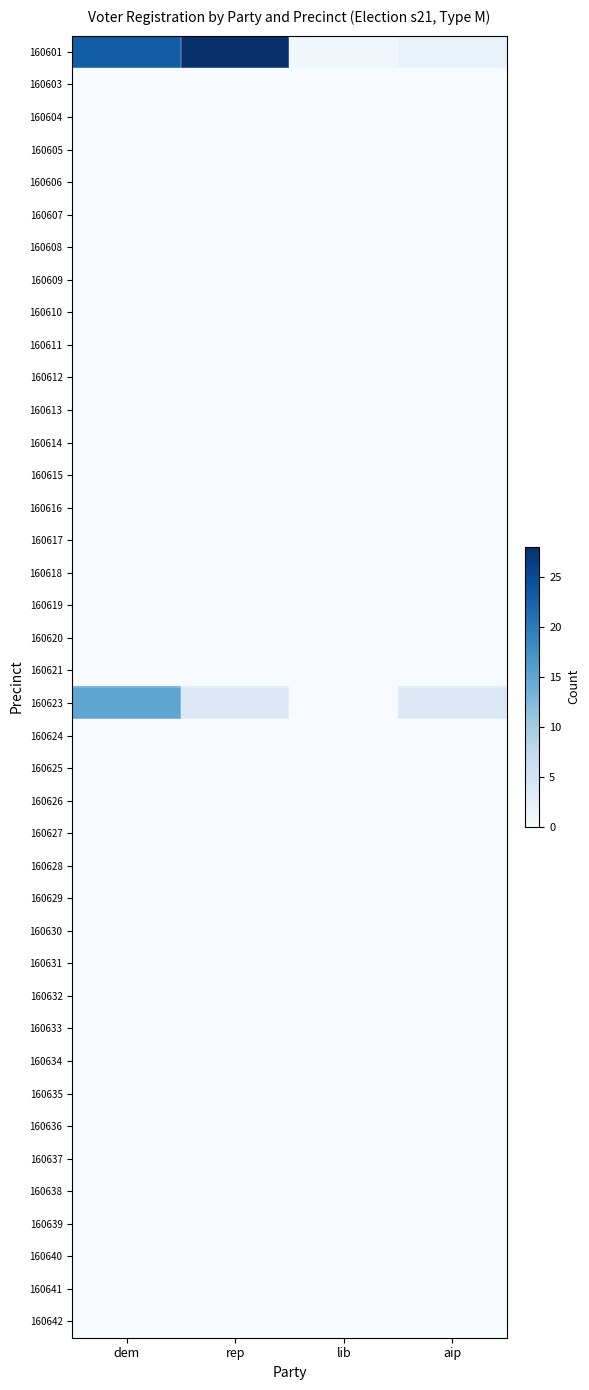

What is the total value across all series at rep?

32